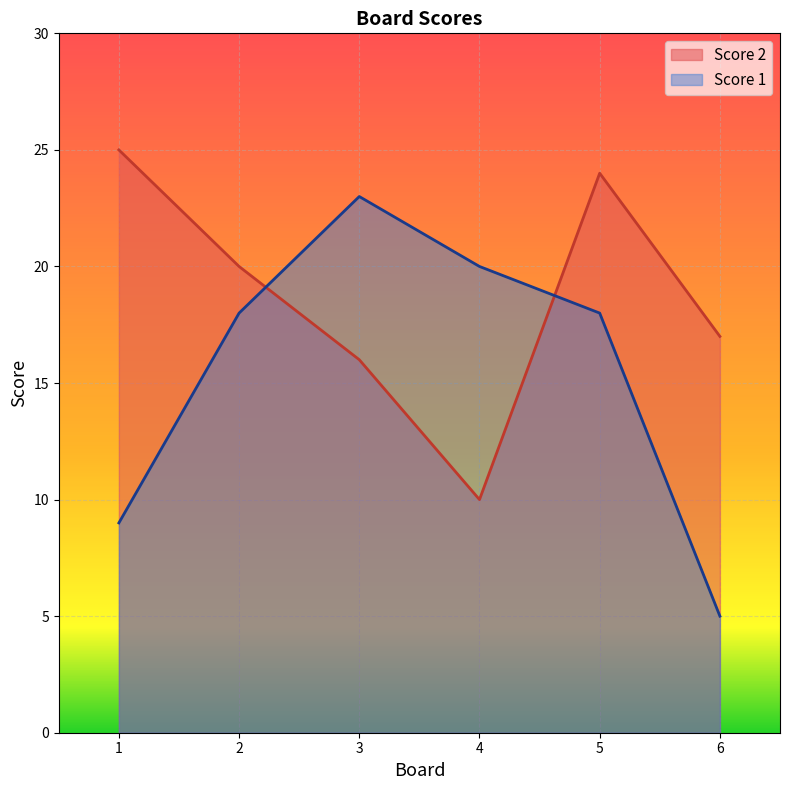

Which series ends up on top after the final intersection of Score 1 and Score 2?

Score 2